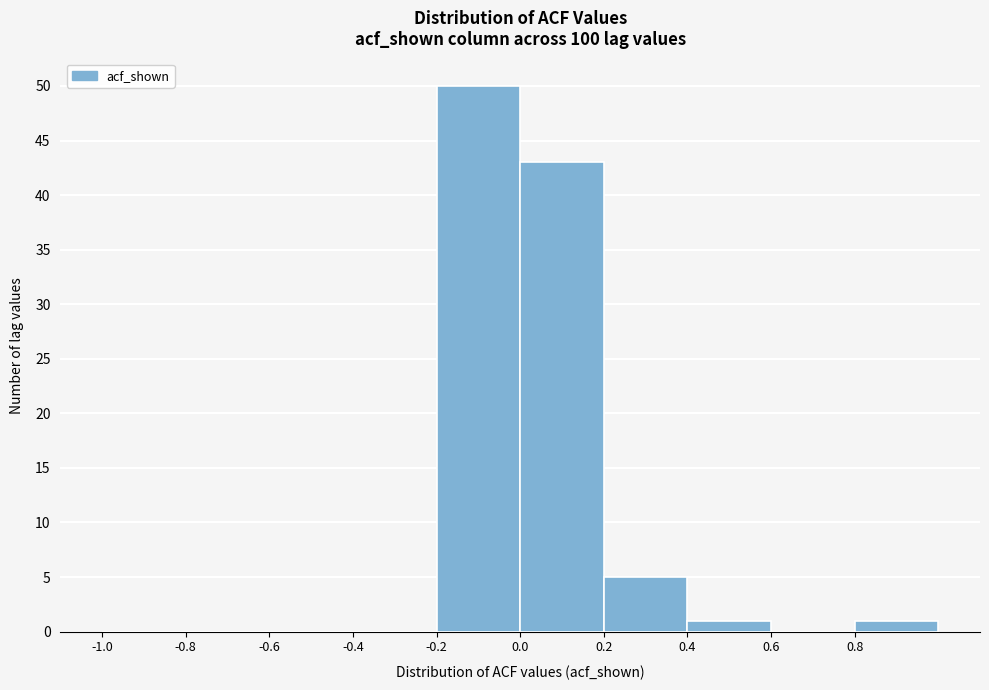

Reading left to right, transcribe this chart: for each bar, give the range it covers on the x-axis and its height. The values are not printed on the chart, so give them approximately, as read against the axis.

-1.0 to -0.8: 0
-0.8 to -0.6: 0
-0.6 to -0.4: 0
-0.4 to -0.2: 0
-0.2 to 0.0: 50
0.0 to 0.2: 43
0.2 to 0.4: 5
0.4 to 0.6: 1
0.6 to 0.8: 0
0.8 to 1.0: 1